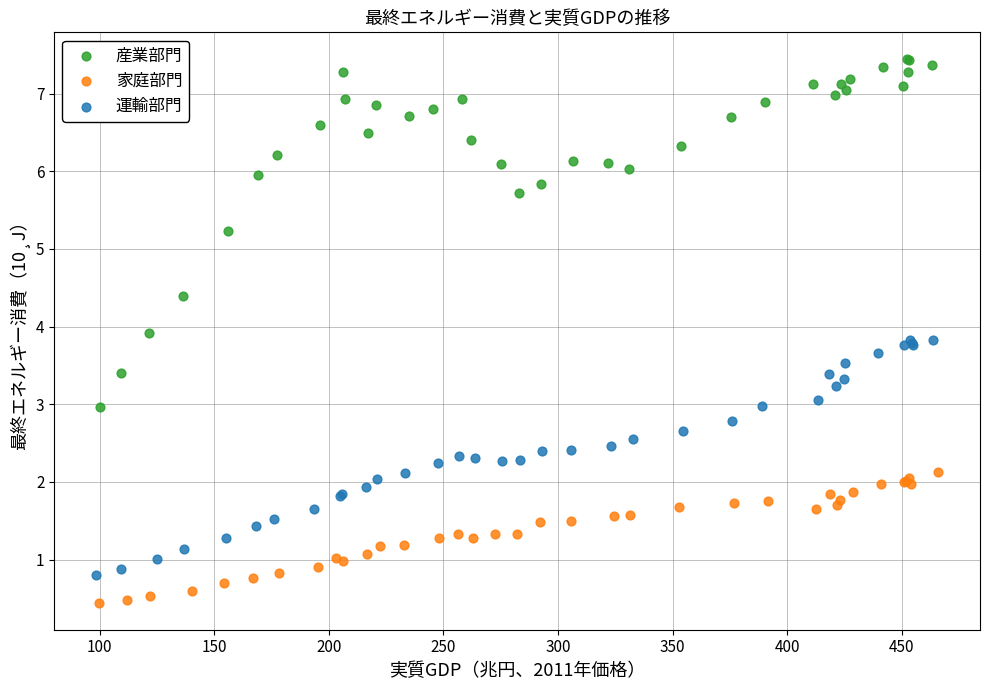

What are all the series names shown in the legend?

産業部門, 家庭部門, 運輸部門